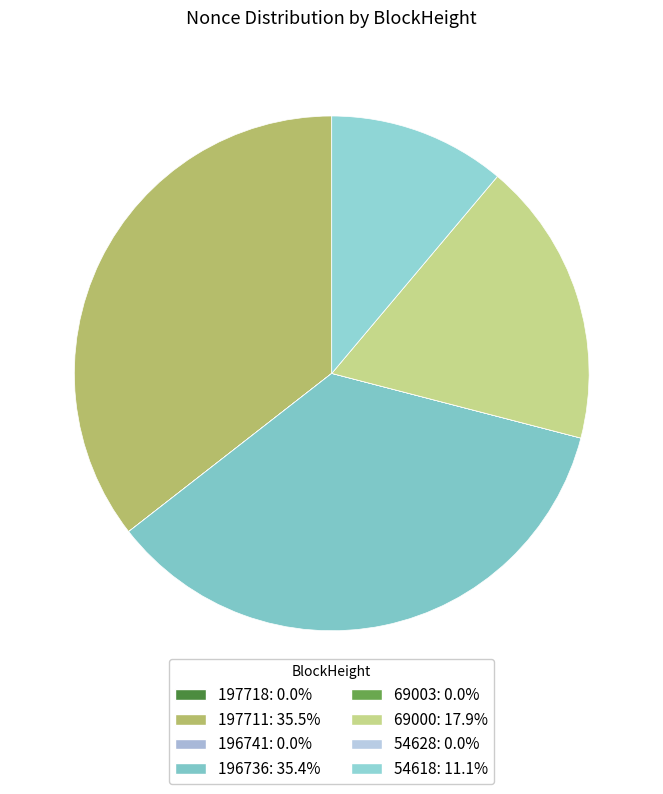

What is the total percentage of 69000 and 196736?

53.3%